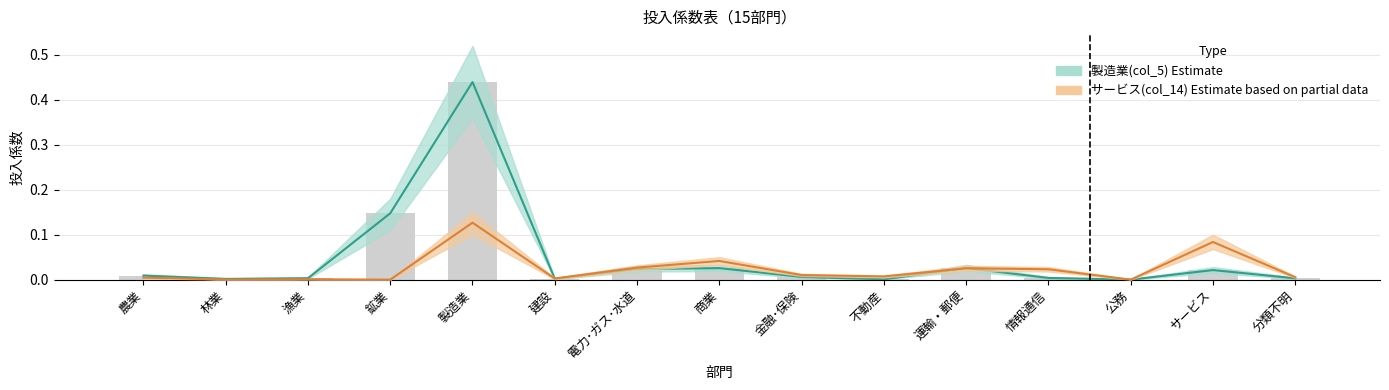

Reading left to right, list all the values displayed in this chart.

製造業(col_5): 農業=0.0	林業=0.0	漁業=0.0	鉱業=0.1	製造業=0.4	建設=0.0	電力･ガス･水道=0.0	商業=0.0	金融･保険=0.0	不動産=0.0	運輸・郵便=0.0	情報通信=0.0	公務=0.0	サービス=0.0	分類不明=0.0
サービス(col_14): 農業=0.0	林業=0.0	漁業=0.0	鉱業=0.0	製造業=0.1	建設=0.0	電力･ガス･水道=0.0	商業=0.0	金融･保険=0.0	不動産=0.0	運輸・郵便=0.0	情報通信=0.0	公務=0.0	サービス=0.1	分類不明=0.0